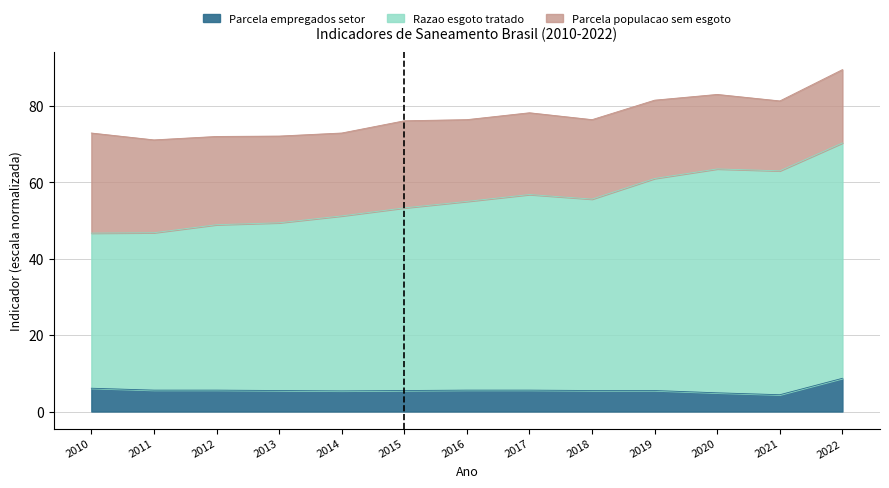

What is the lowest value of the Parcela empregados setor series?

4.4